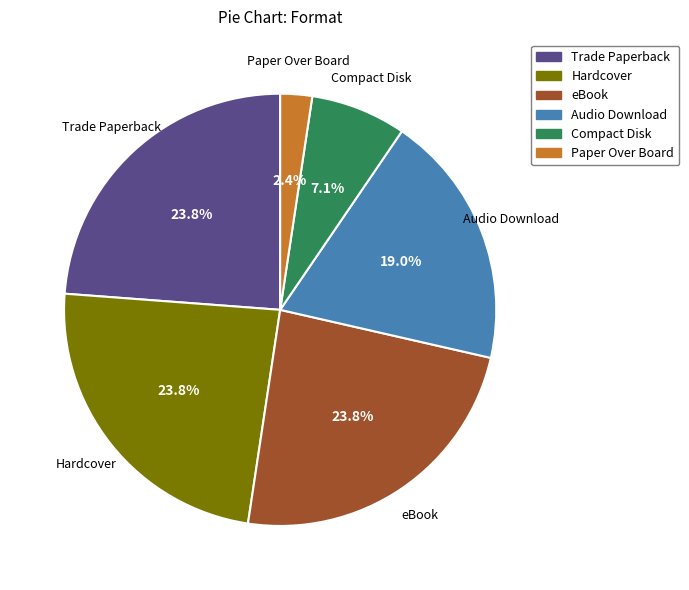

To the nearest percent, what is the difference between the largest and smallest slice percentages?

21%